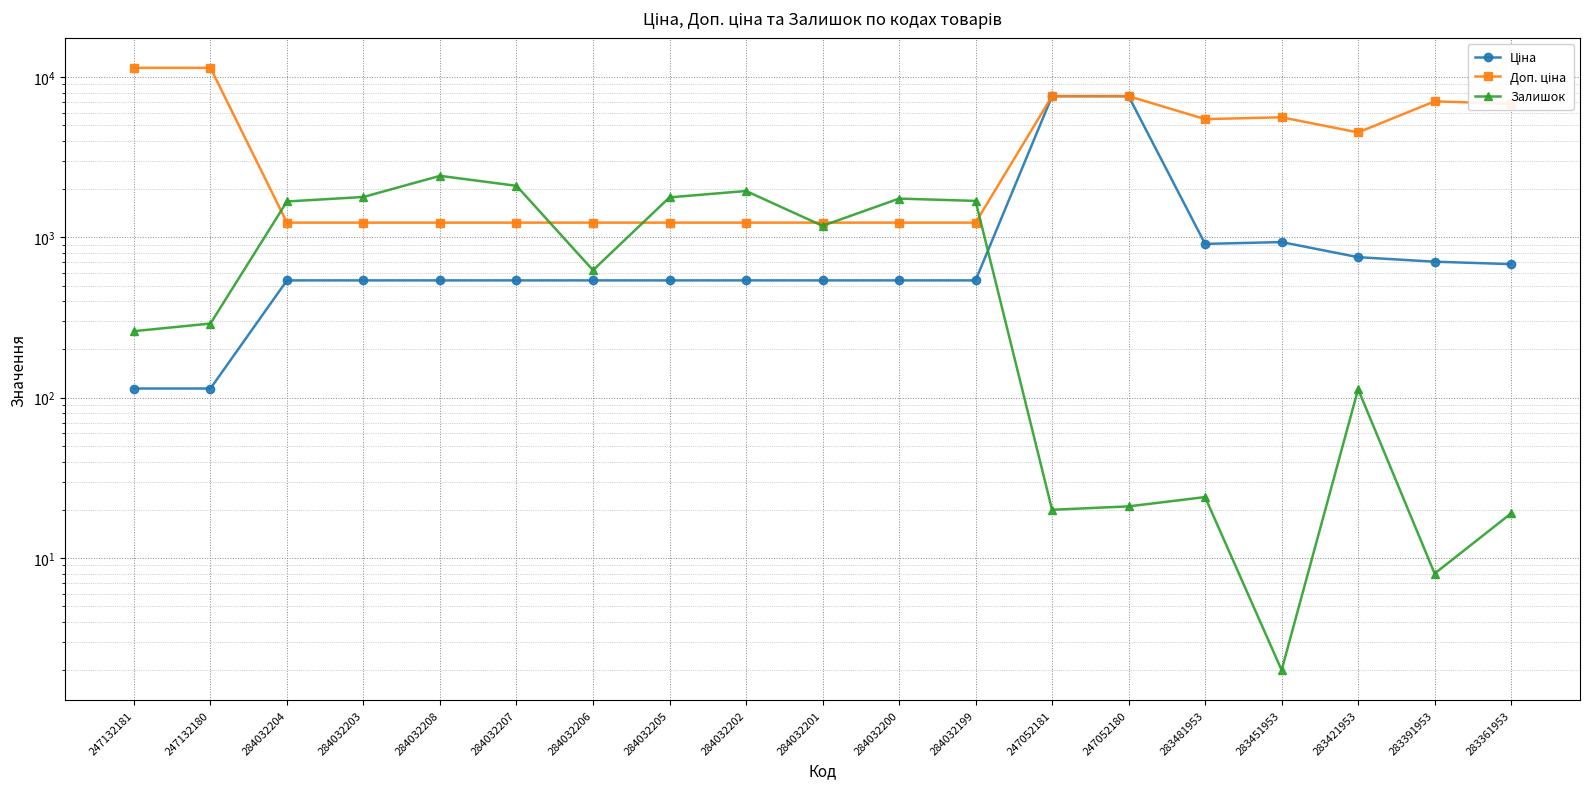

Where is the first local minimum for Залишок?

284032206